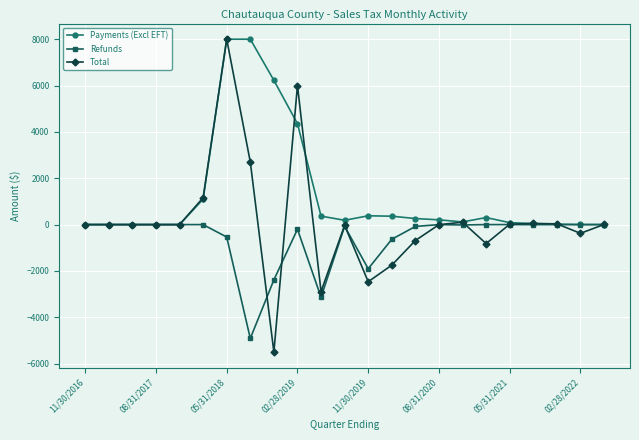

Which series has the widest spread of values?

Total